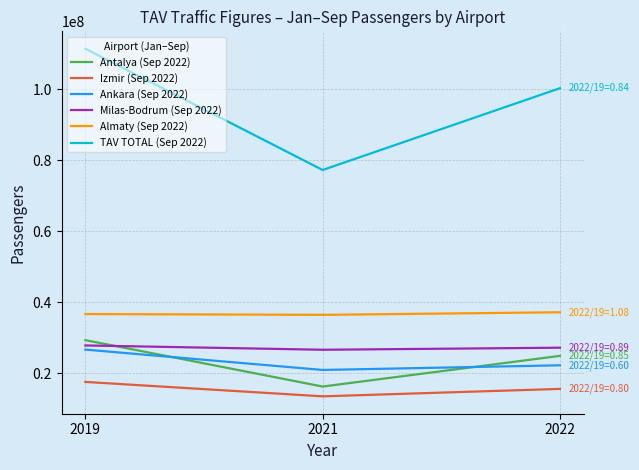

What is the sum of all TAV TOTAL (Sep 2022) values?

288937775.5